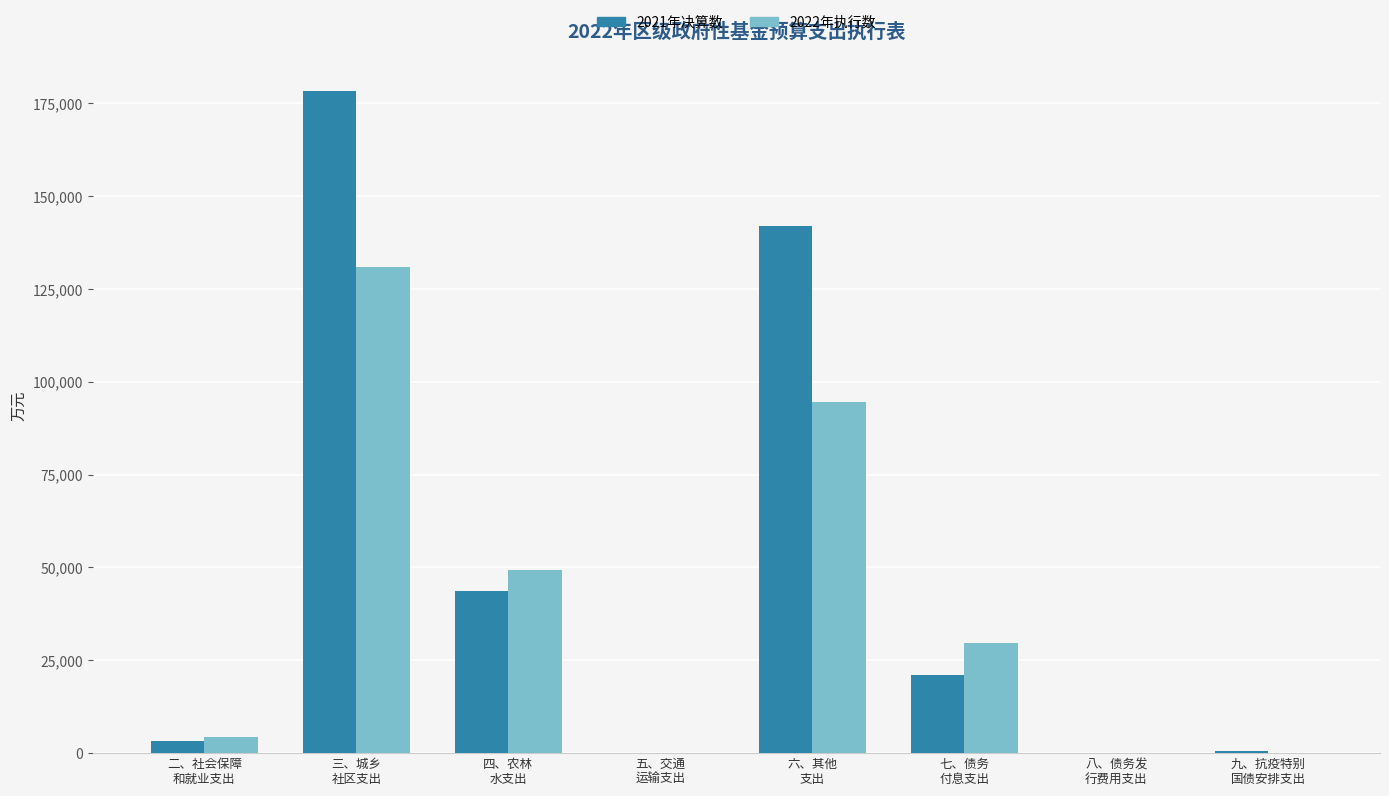

What is the sum of all 2021年决算数 values?

388853.0